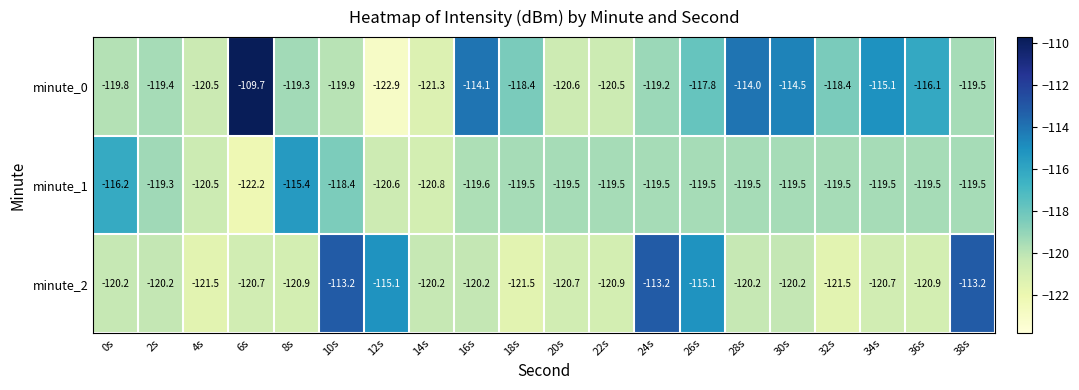

Is the value of minute_0 at 22s greater than the value of minute_1 at 20s?

No